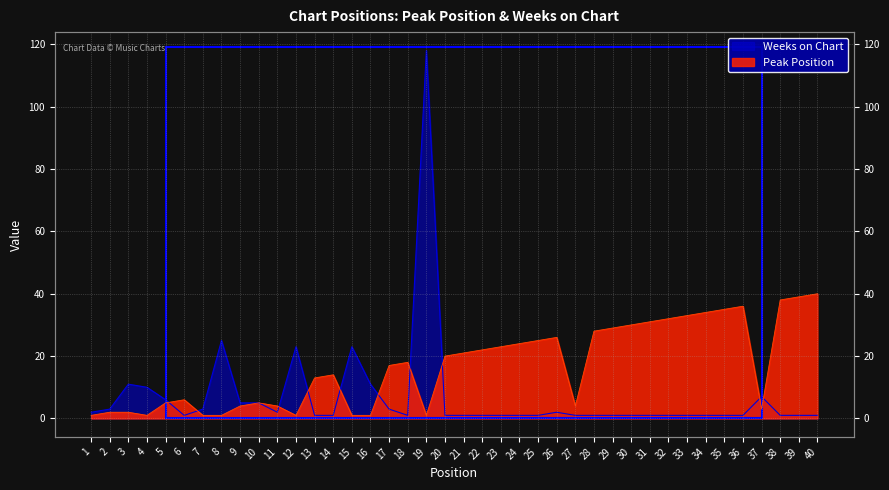

At which category is the sum across all series the highest?

19